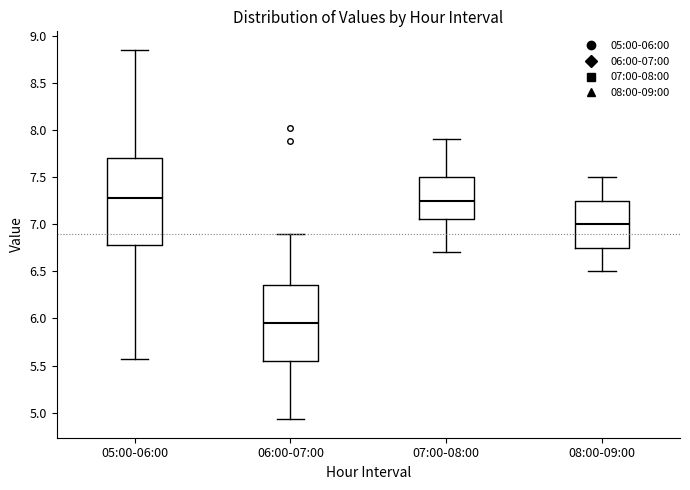

Reading left to right, read every box against the y-axis: the position of its median line, the range the box covers, and the ends of its whiskers. The values are not printed on the chart, so give them approximately, as read against the axis.

05:00-06:00: median 7.30, box 6.80 to 7.70, whiskers 5.55 to 8.85
06:00-07:00: median 5.95, box 5.55 to 6.35, whiskers 4.95 to 6.90
07:00-08:00: median 7.25, box 7.05 to 7.50, whiskers 6.70 to 7.90
08:00-09:00: median 7.00, box 6.75 to 7.25, whiskers 6.50 to 7.50